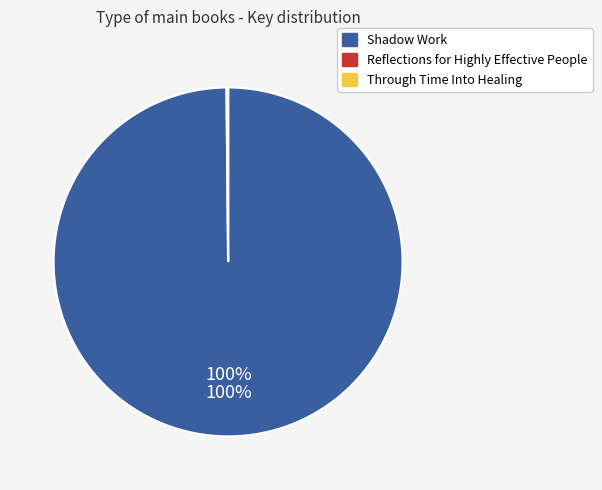

To the nearest percent, what percentage of the pie is Shadow Work?

100%